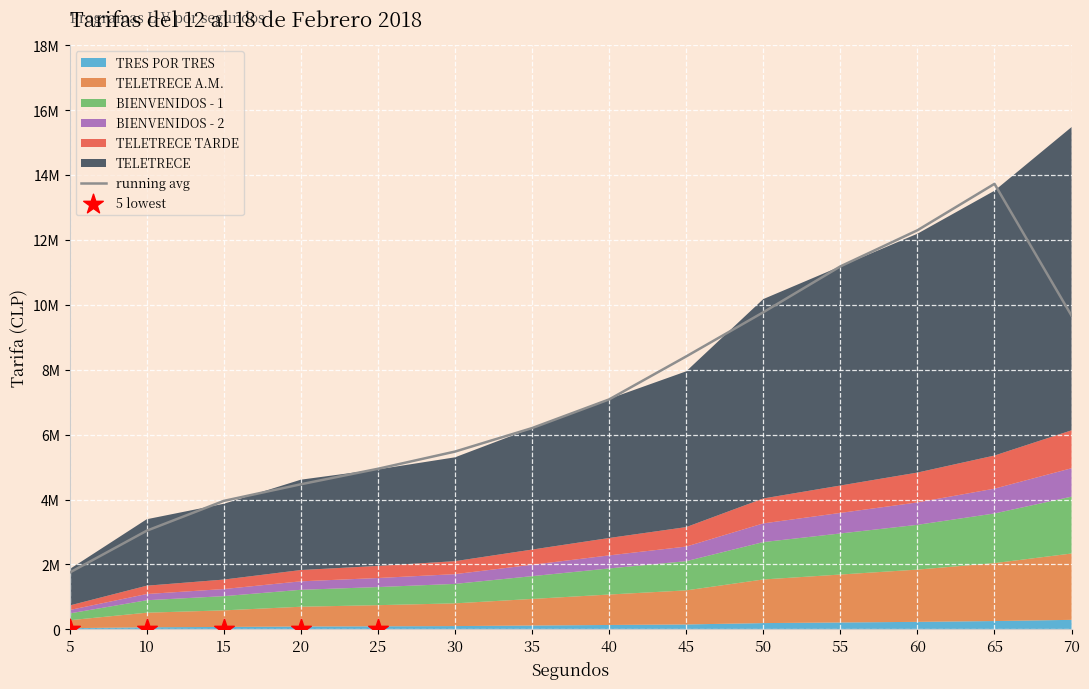

Which series contains the highest Y value?

TELETRECE